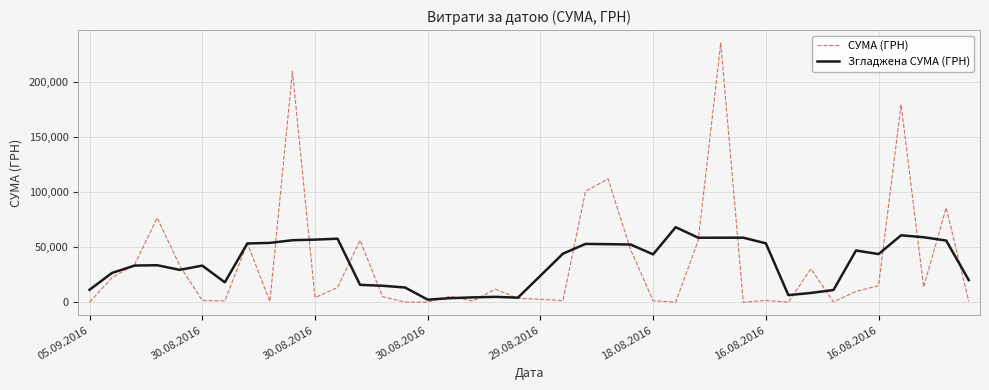

What is the greatest value displayed?

235124.7